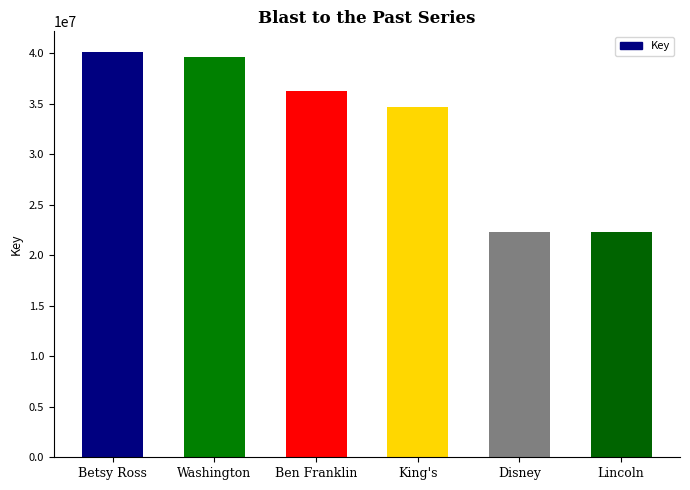

How many bars are there in total?

6